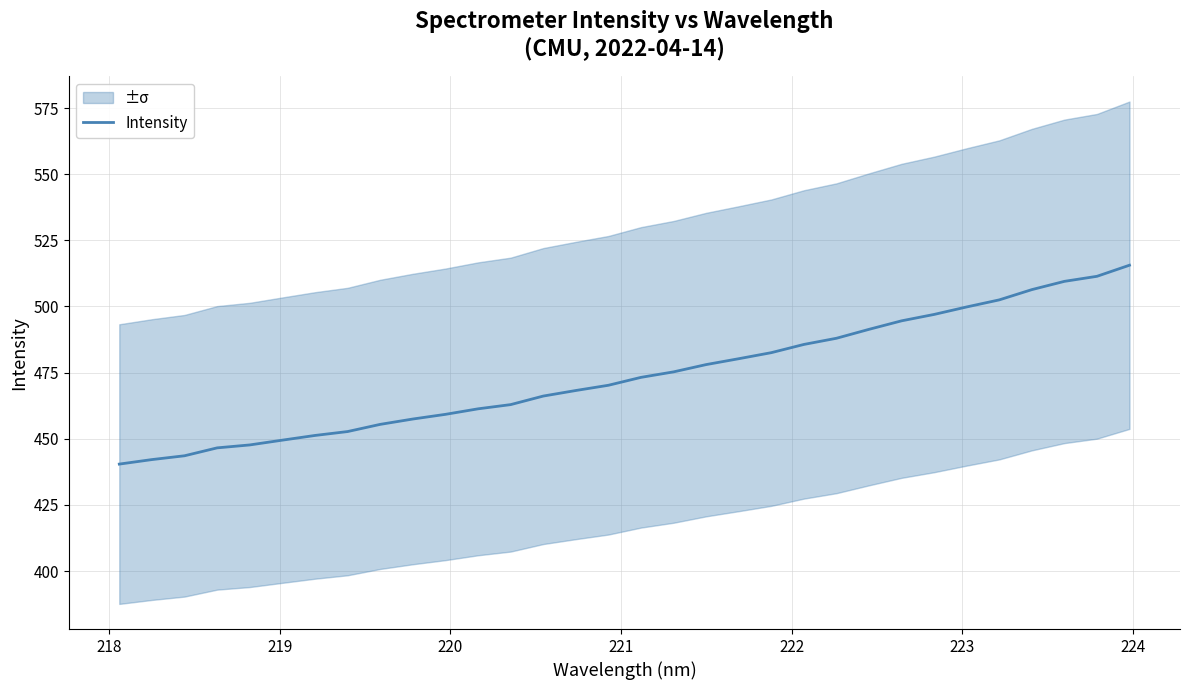

What is the value of the 25th point from the left?

494.6